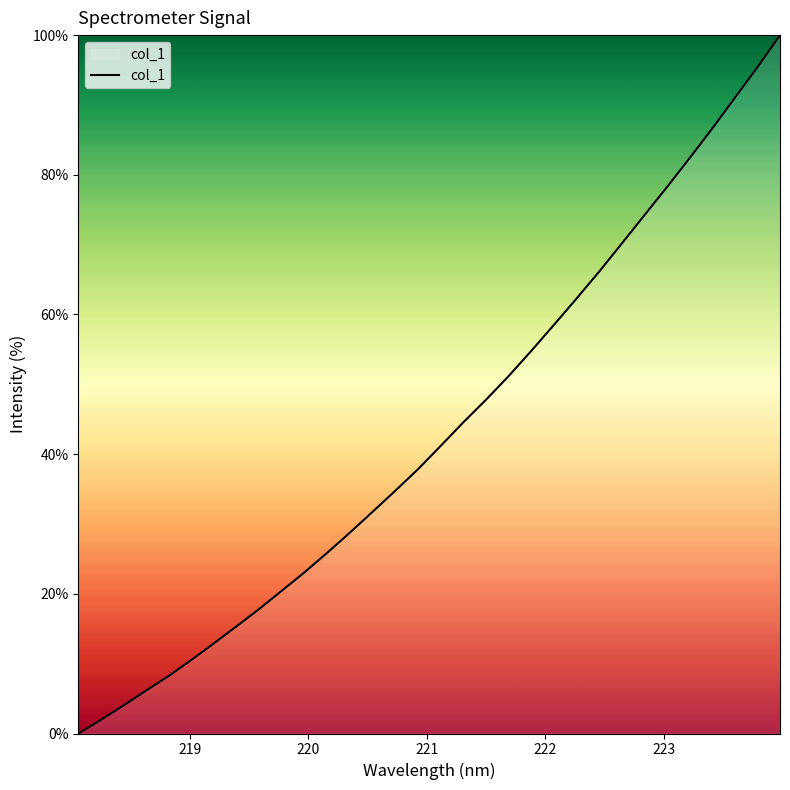

What is the difference between the maximum and minimum values?

100.0